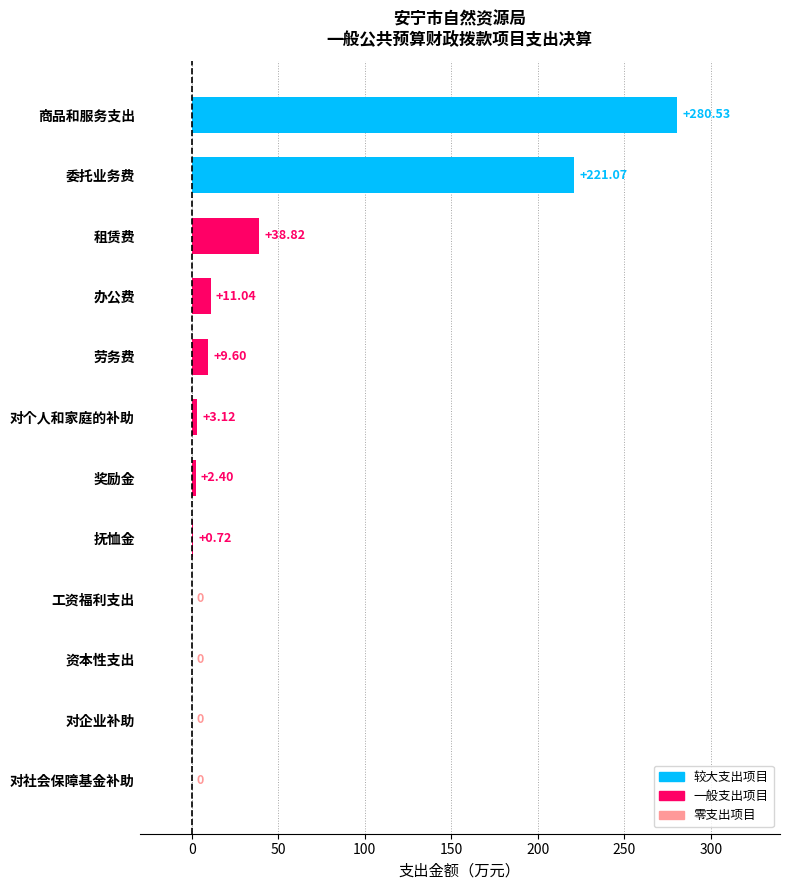

What is the sum of the values at 商品和服务支出 and 委托业务费?

501.6